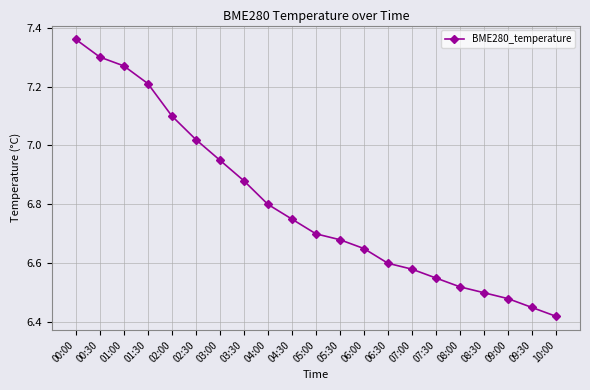

True or false: the data shows 6.8 at 04:30.

True